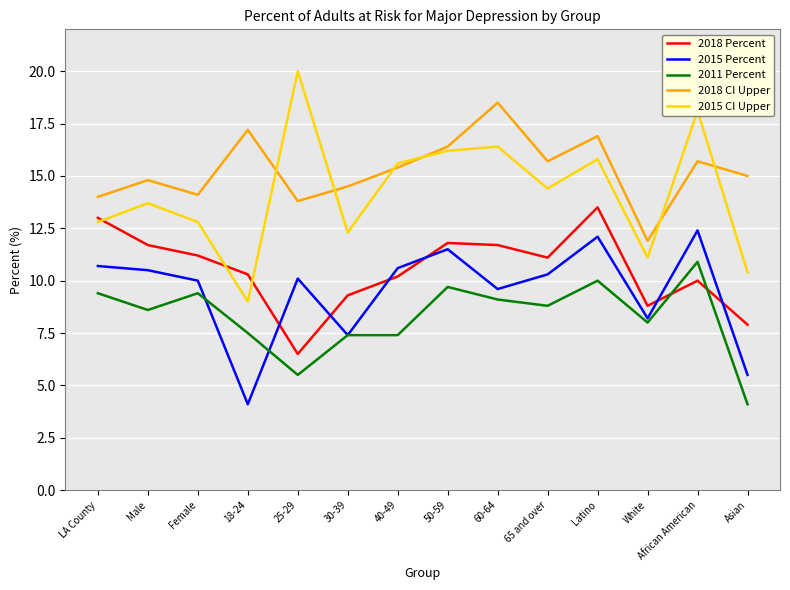

At which label does 2015 CI Upper first exceed 14?

25-29